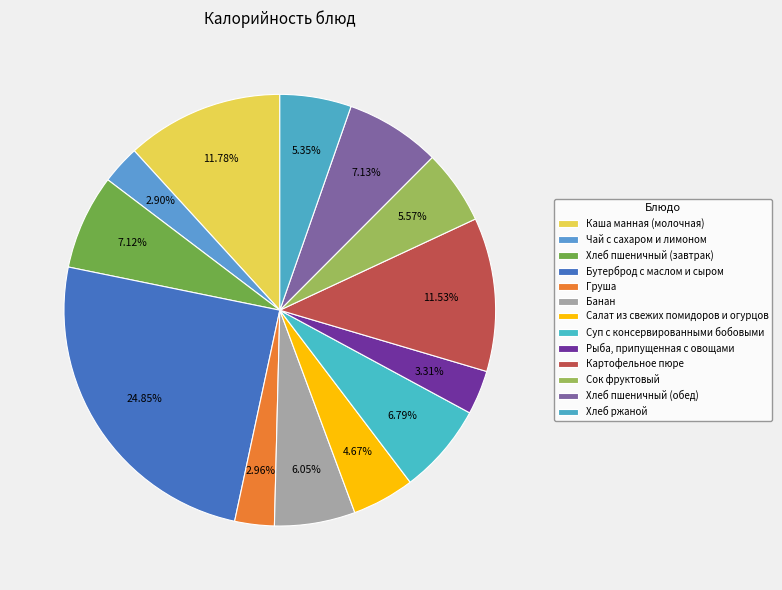

How much of the chart is everything except Сок фруктовый?

94.4%